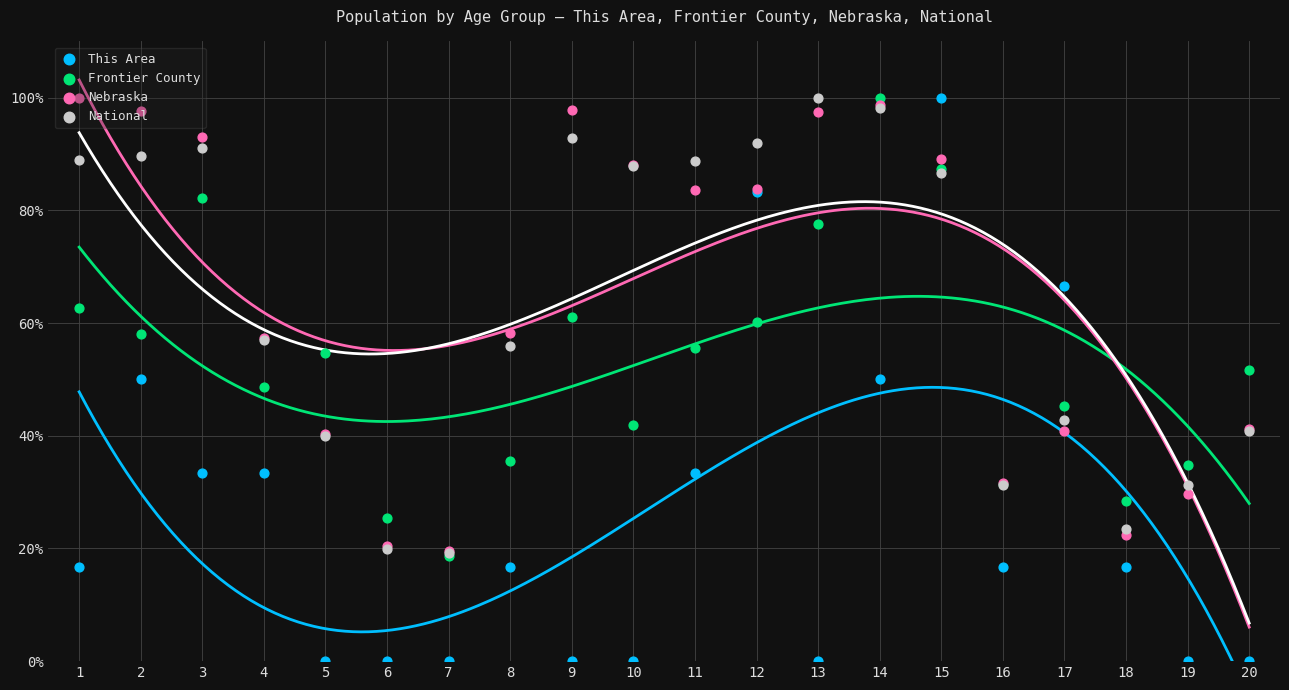

At how many categories does at least one series exceed 51?

15